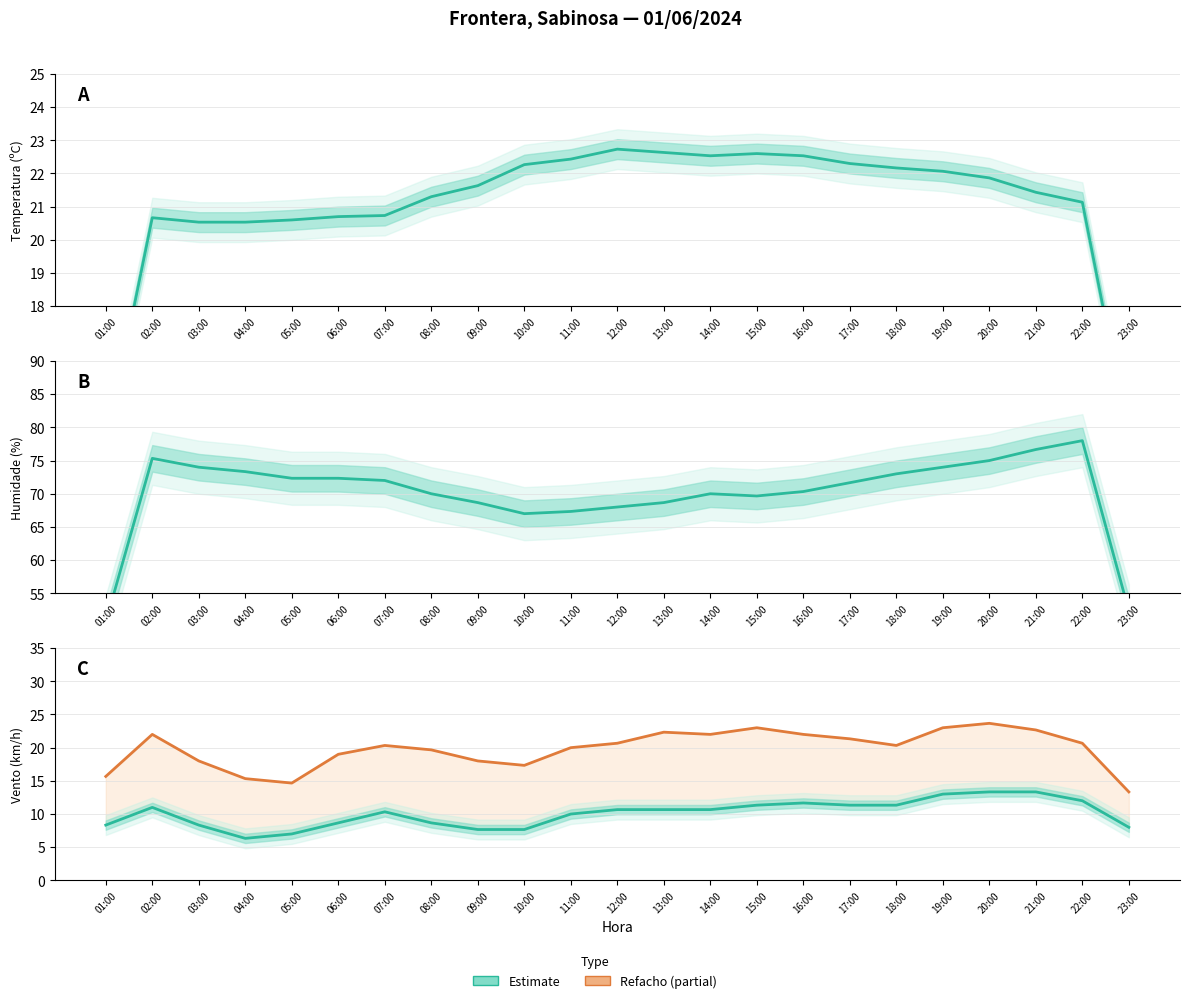

How many values in the Velocidade do vento (km/h) series exceed 10?

13